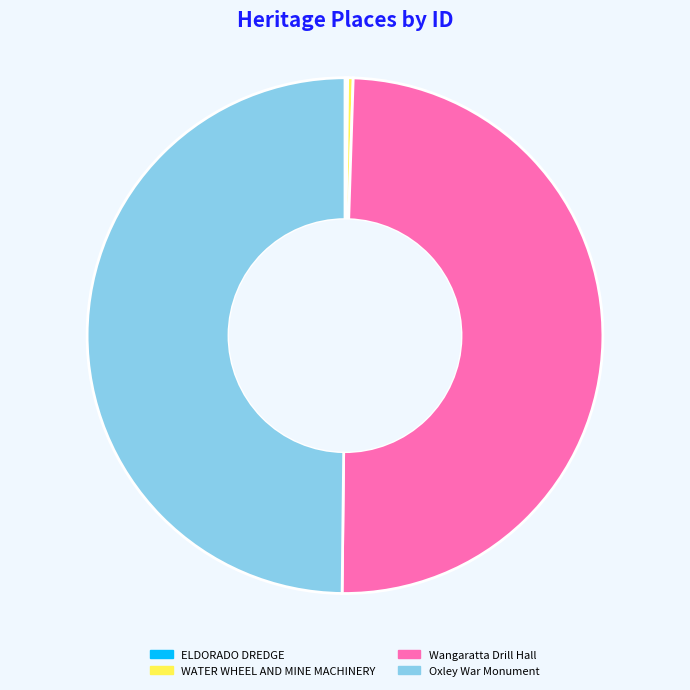

Is it true that Oxley War Monument is 50% of the pie?

True